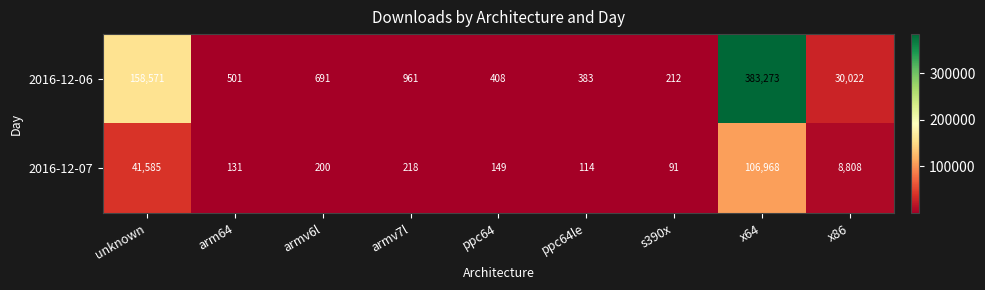

Which series has the widest spread of values?

2016-12-06